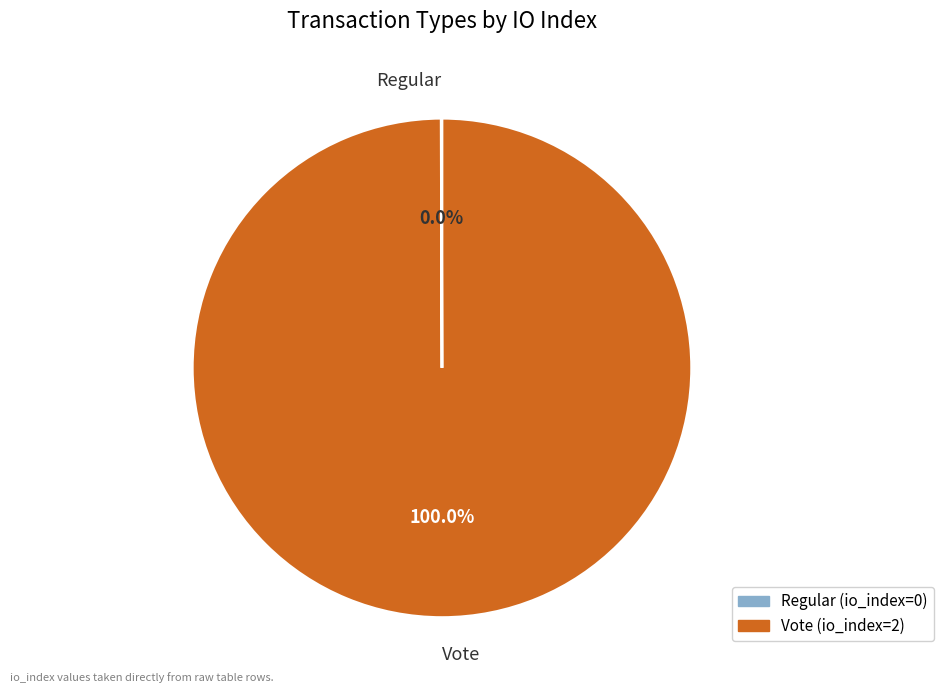

Which slice is the largest?

Vote